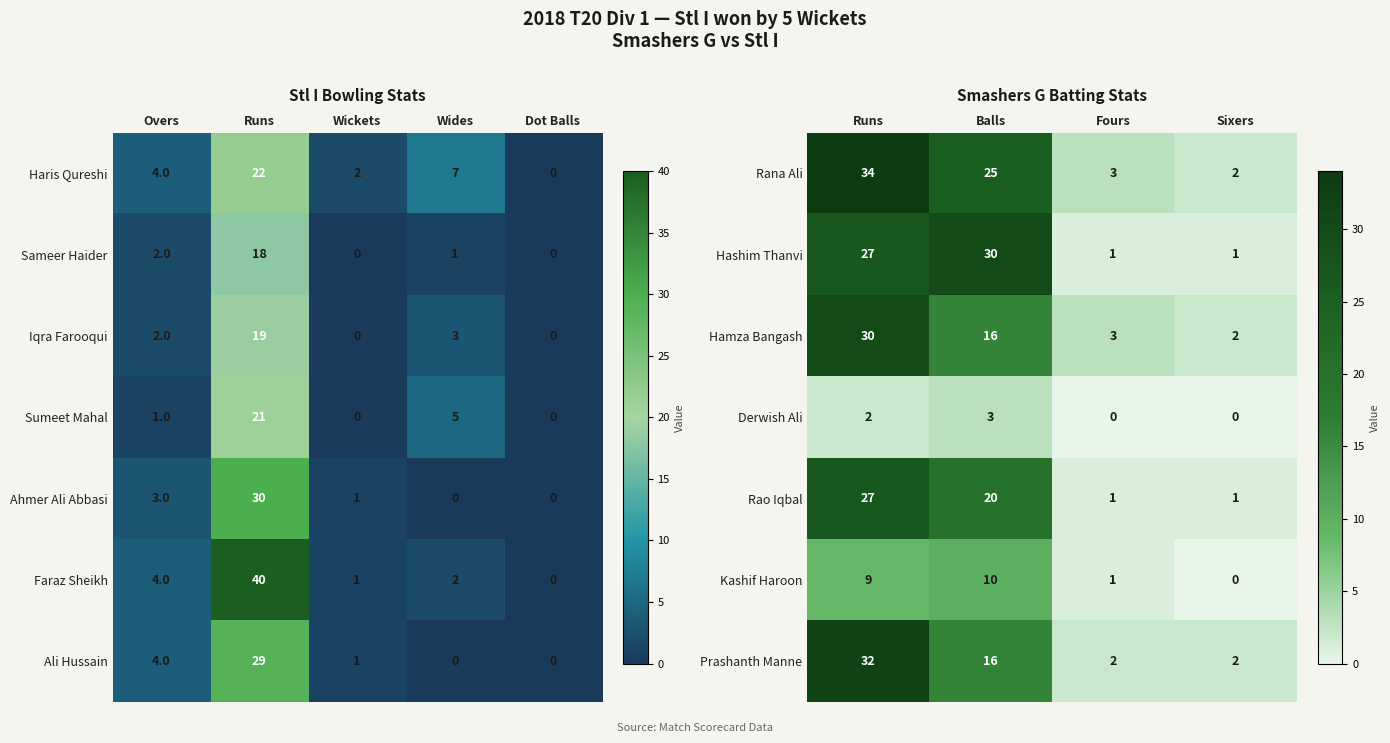

How many Prashanth Manne values are between 2 and 32?

4